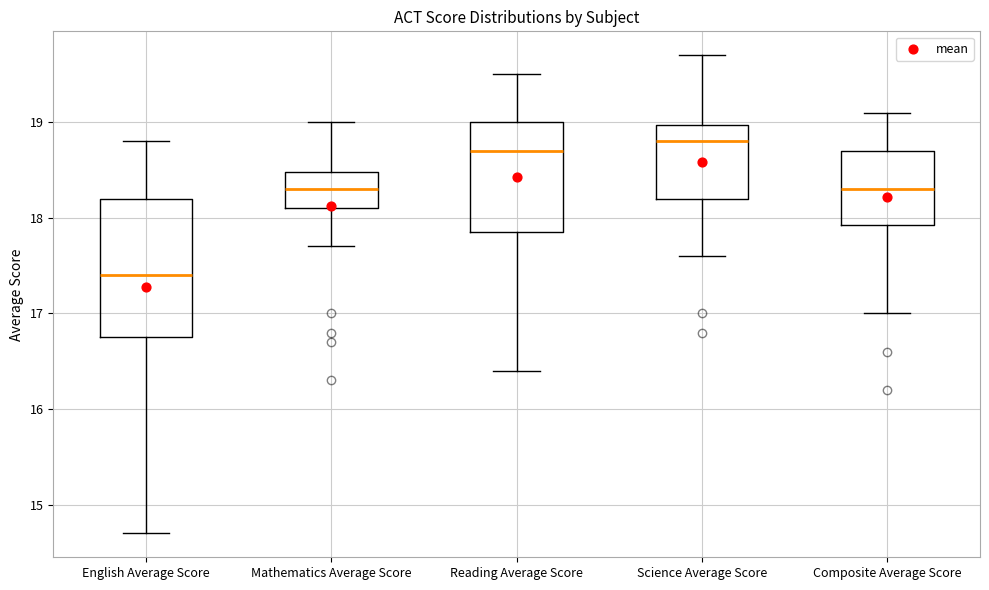

Comparing the boxes themselves (not the whiskers), which one is the tallest?

English Average Score